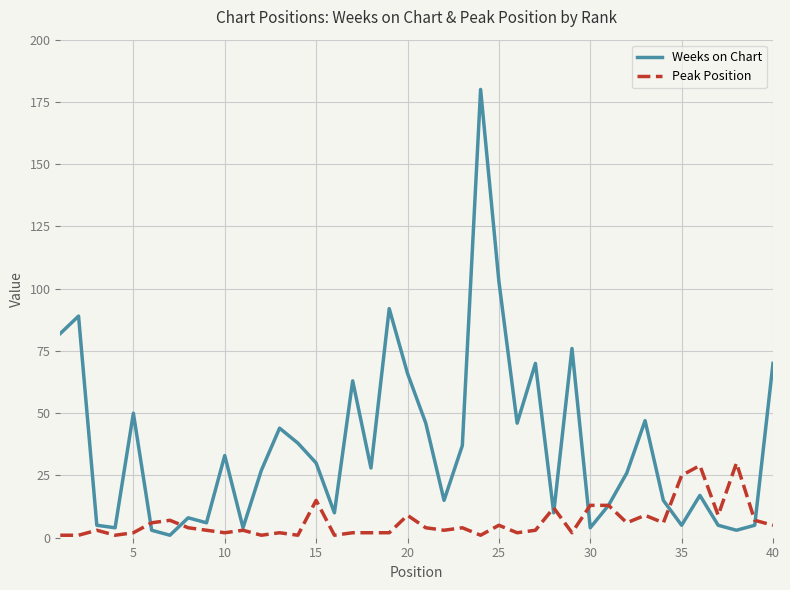

What is the difference between the maximum and second lowest values in the Weeks on Chart series?

177